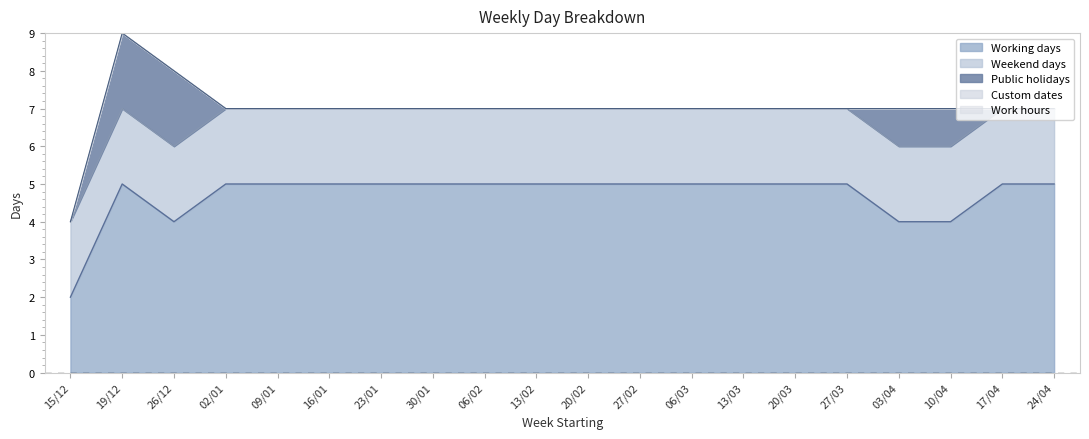

What is the difference between the highest and lowest values at 27/02?

5